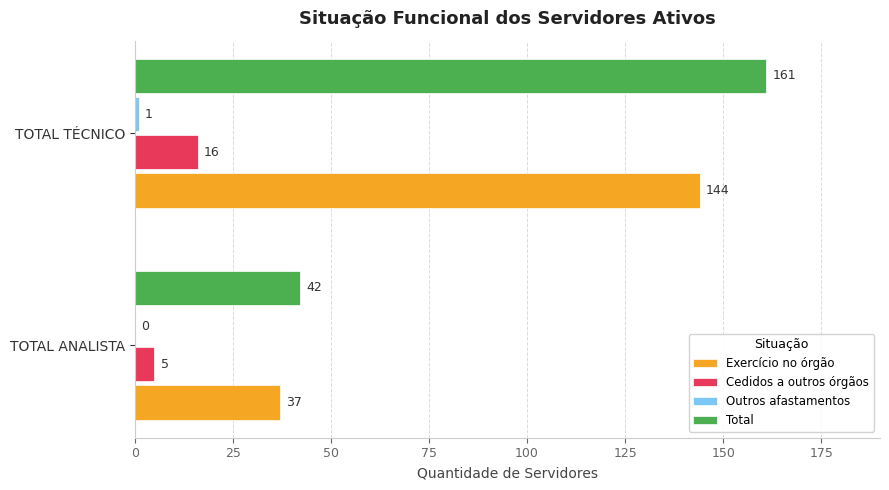

What is the maximum value for Total?

161